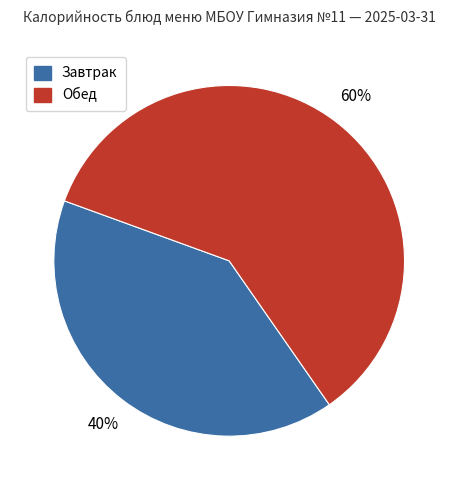

To the nearest percent, what is the average slice percentage?

50%